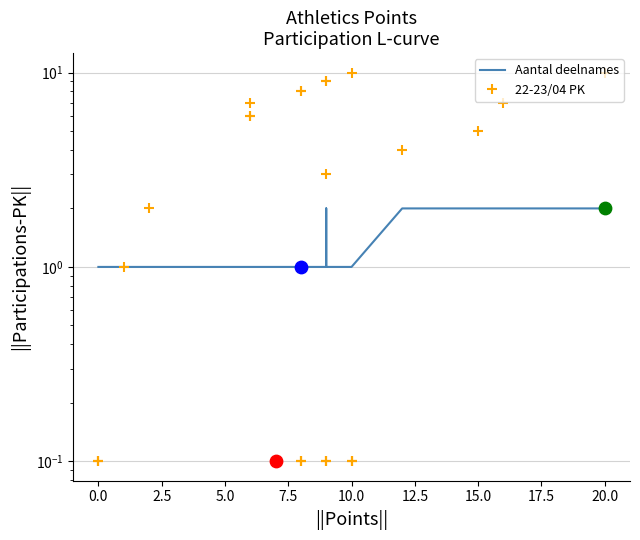

What are all the series names shown in the legend?

Aantal deelnames, 22-23/04 PK